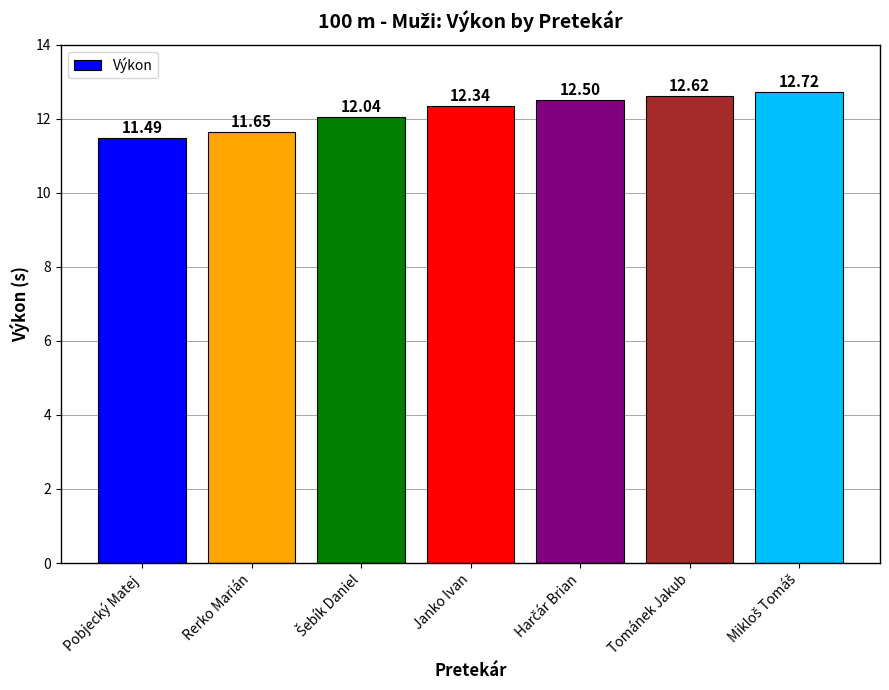

Approximately how many times larger is the value at Rerko Marián compared to Pobjecký Matej?

1.0